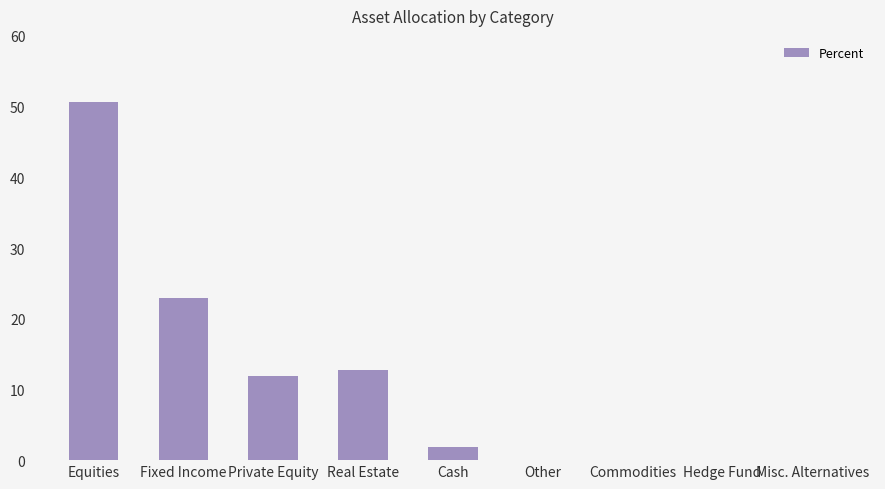

The value at Other is -17.8. True or false?

False